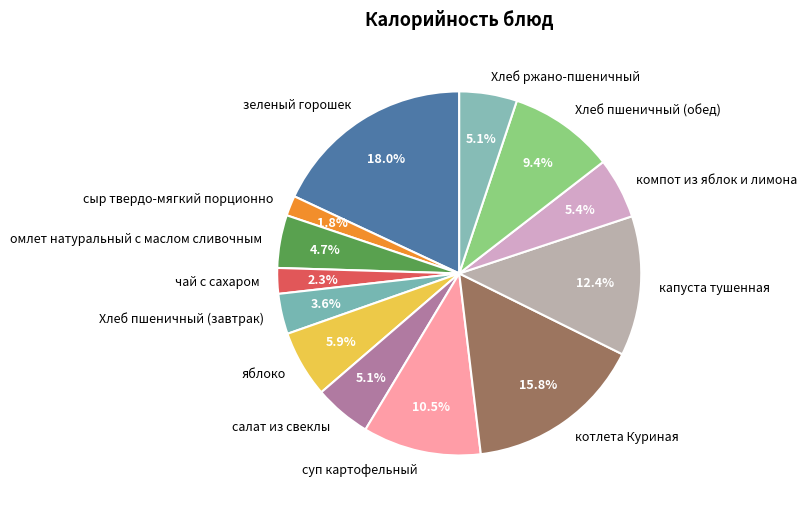

What is the ratio of the value at сыр твердо-мягкий порционно to the value at салат из свеклы?

0.4